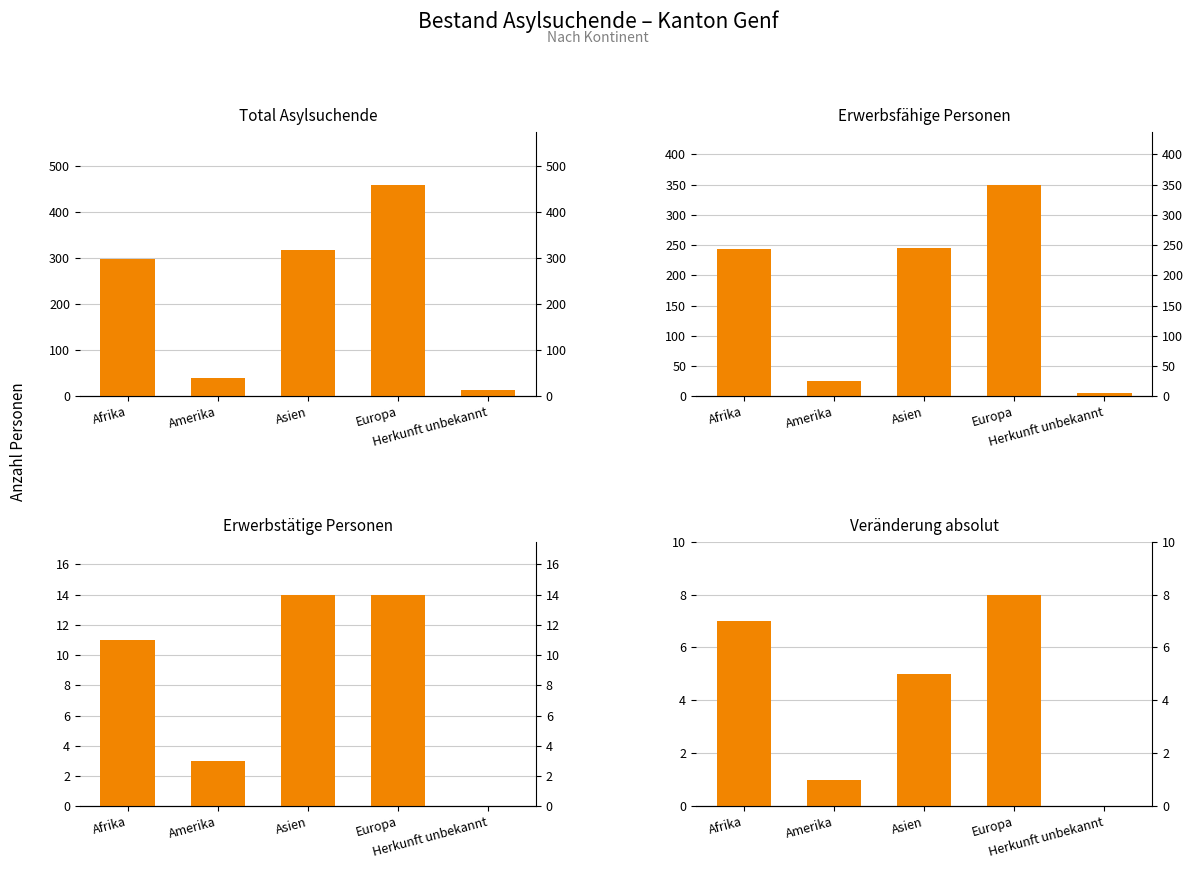

What is the highest value of the Total Asylsuchende series?

459